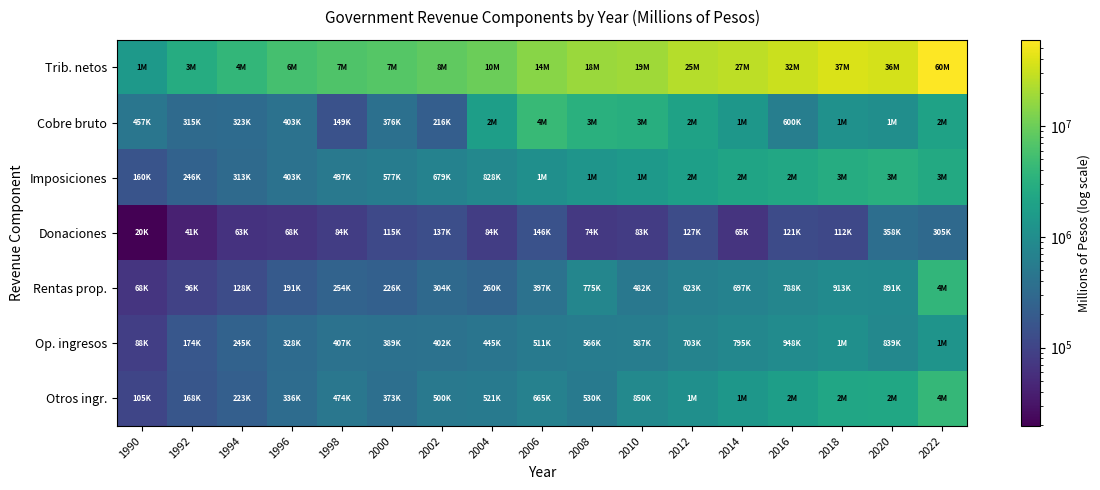

At which category is the sum across all series the highest?

2022